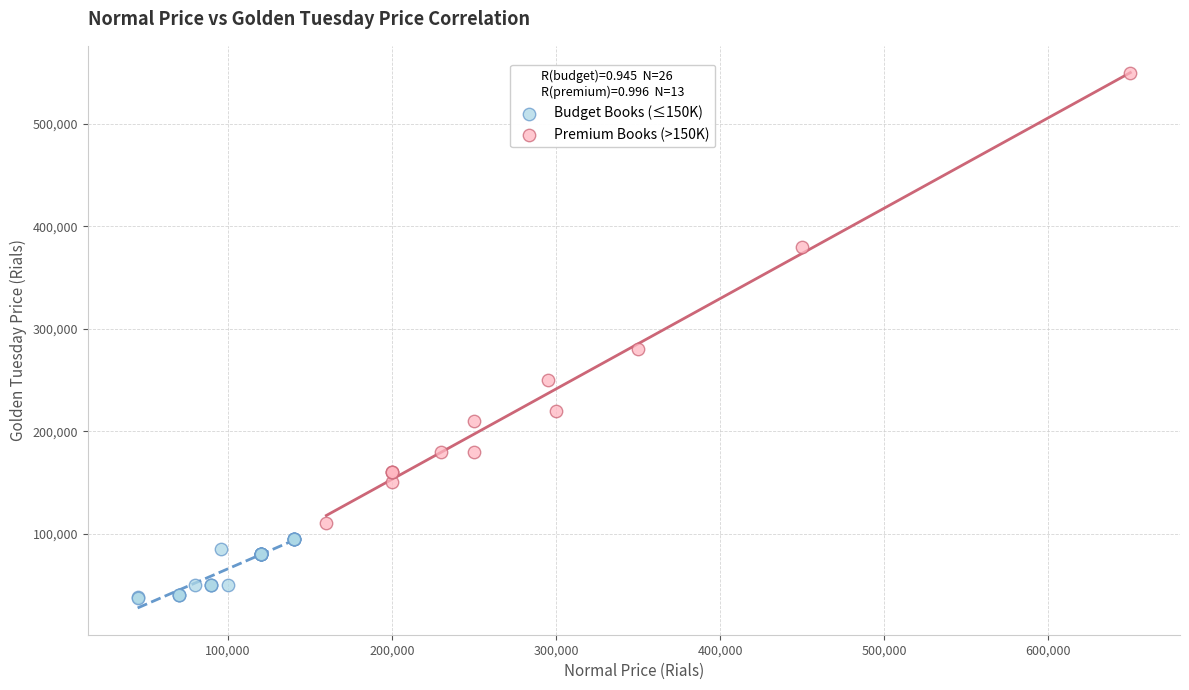

Which series contains the lowest Y value?

Budget Books (≤150K)